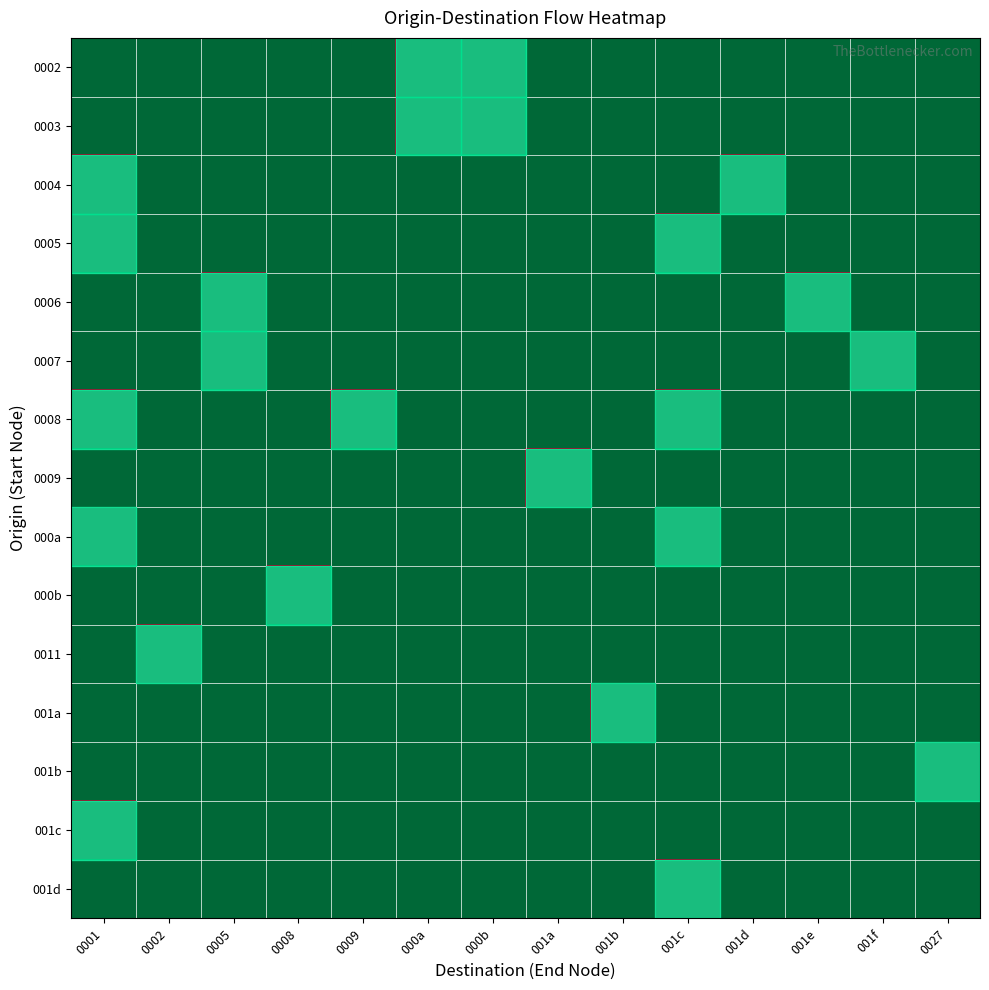

Which category has the highest value across all series?

000a